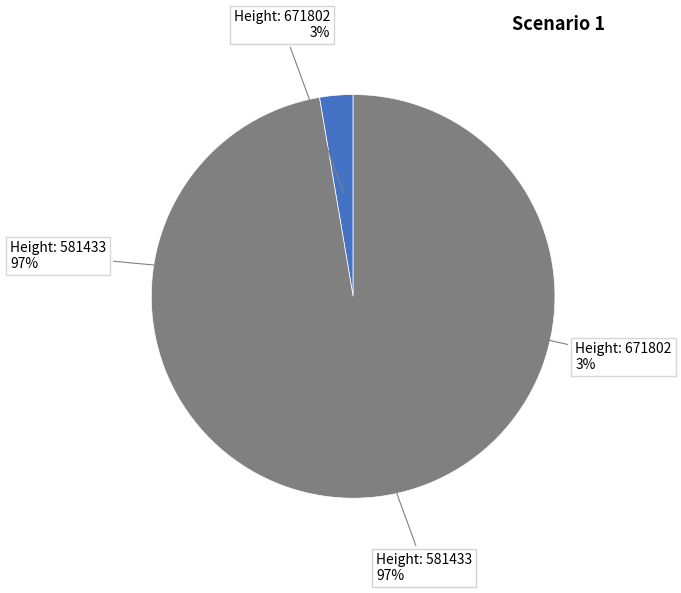

Rank the categories by value from highest to lowest.

581433, 671802